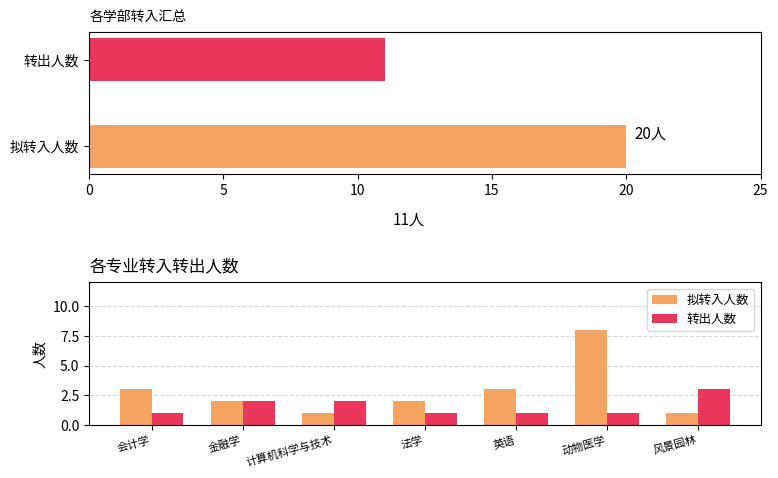

What is the minimum value for 拟转入人数?

1